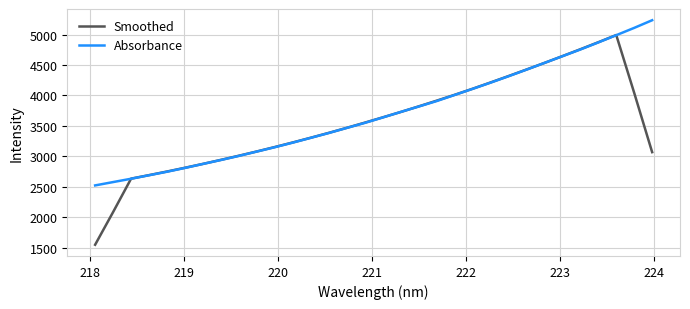

What is the average value of the Absorbance series?

3695.3